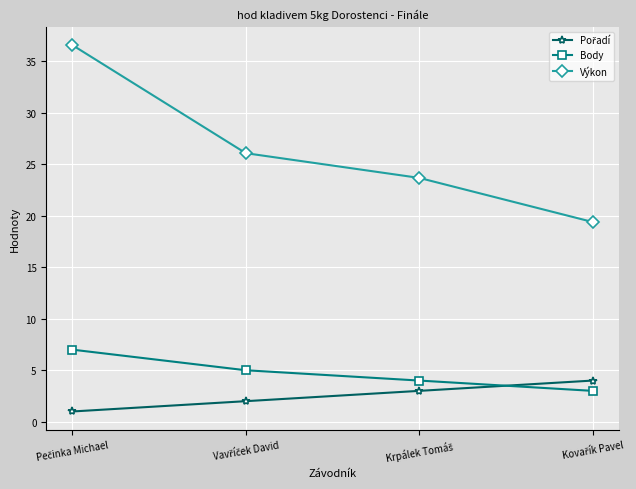

What is the maximum value for Body?

7.0